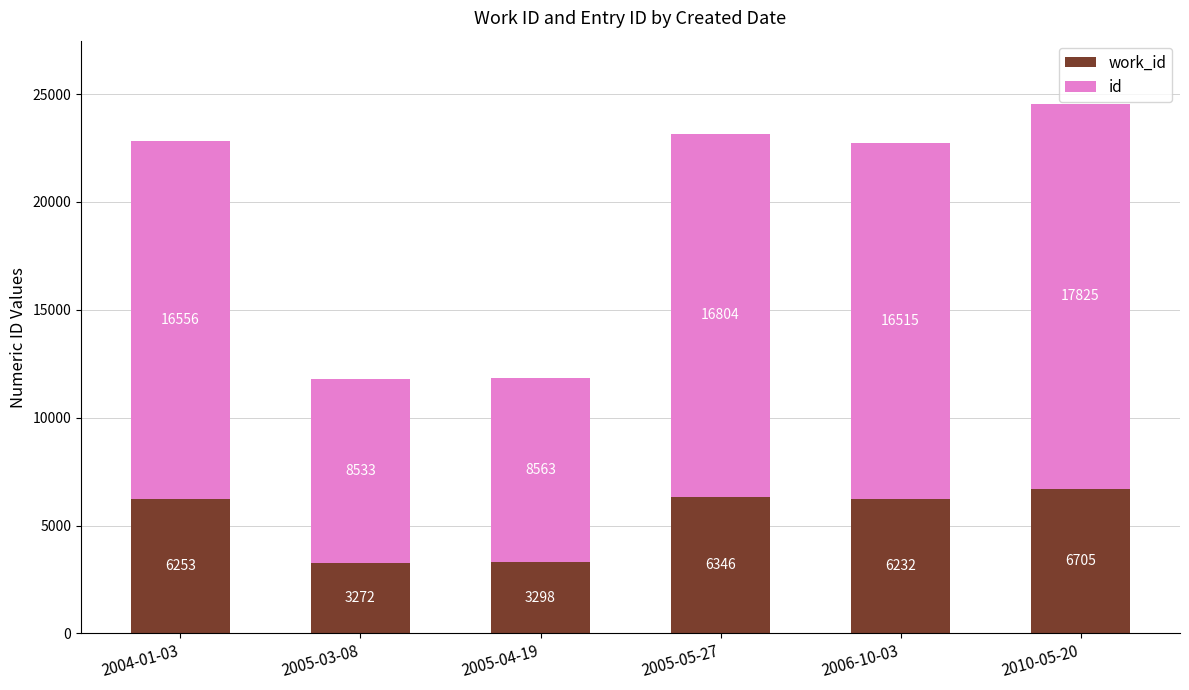

Count the number of categories in the chart.

6